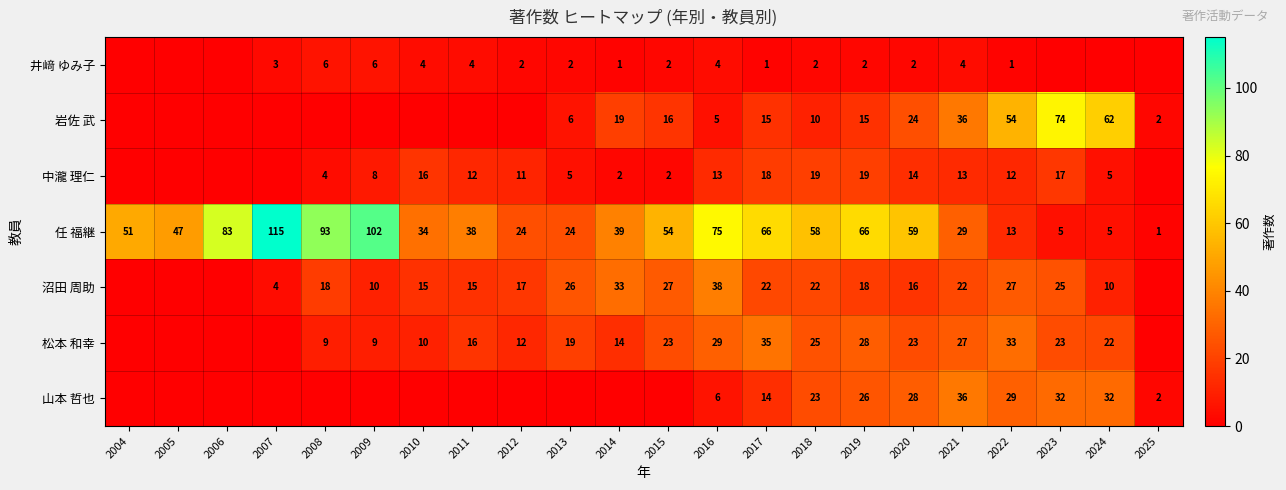

Is the value of 中瀧 理仁 at 2008 greater than the value of 岩佐 武 at 2018?

No